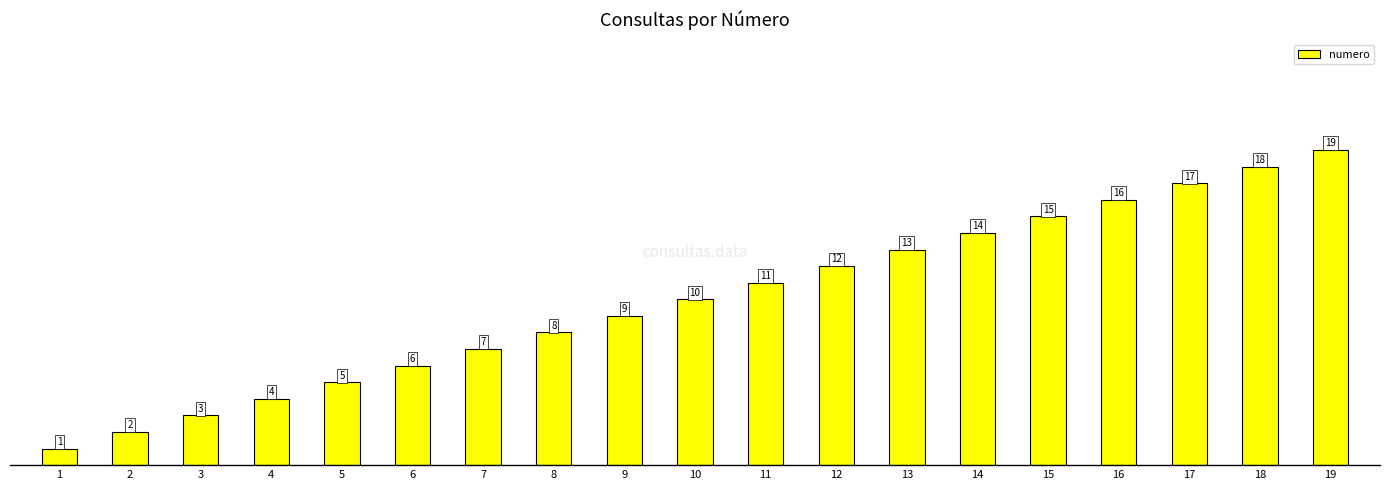

How many distinct data groups are displayed?

1